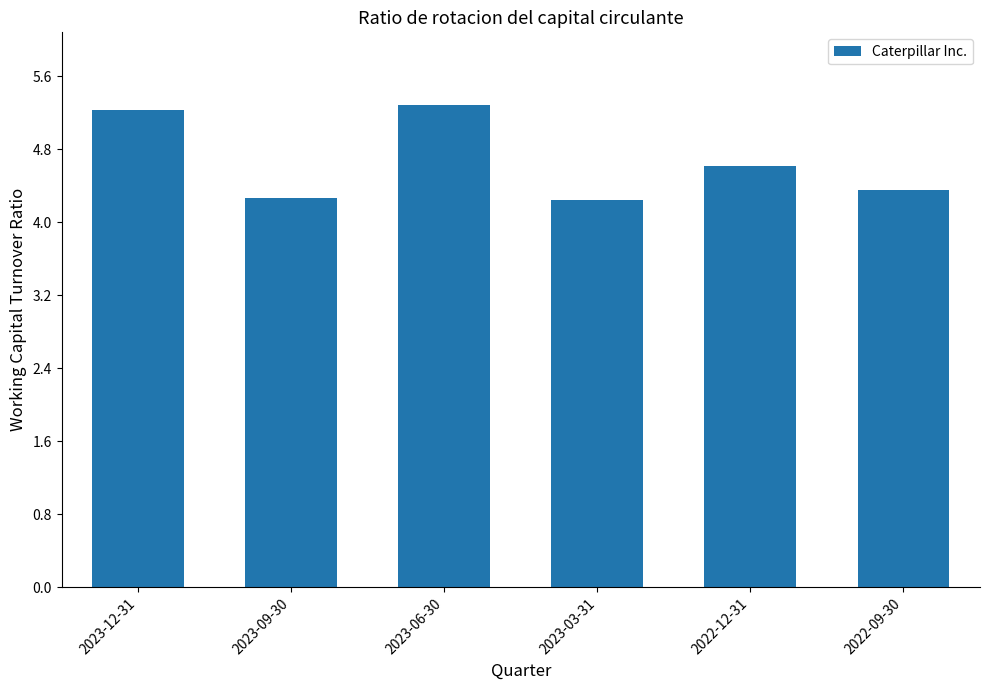

What is the sum of all values?

28.0